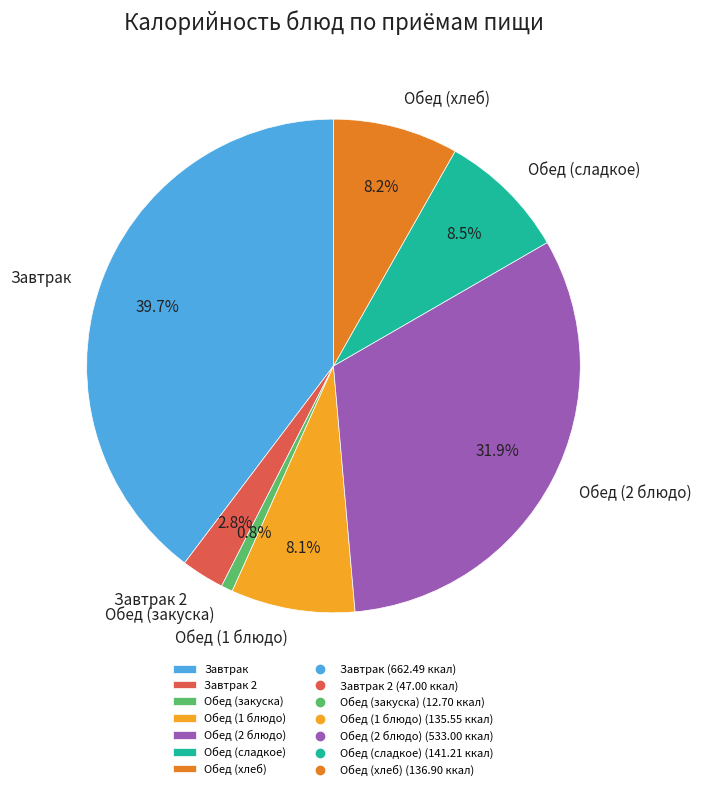

Count the number of slices in the pie.

7